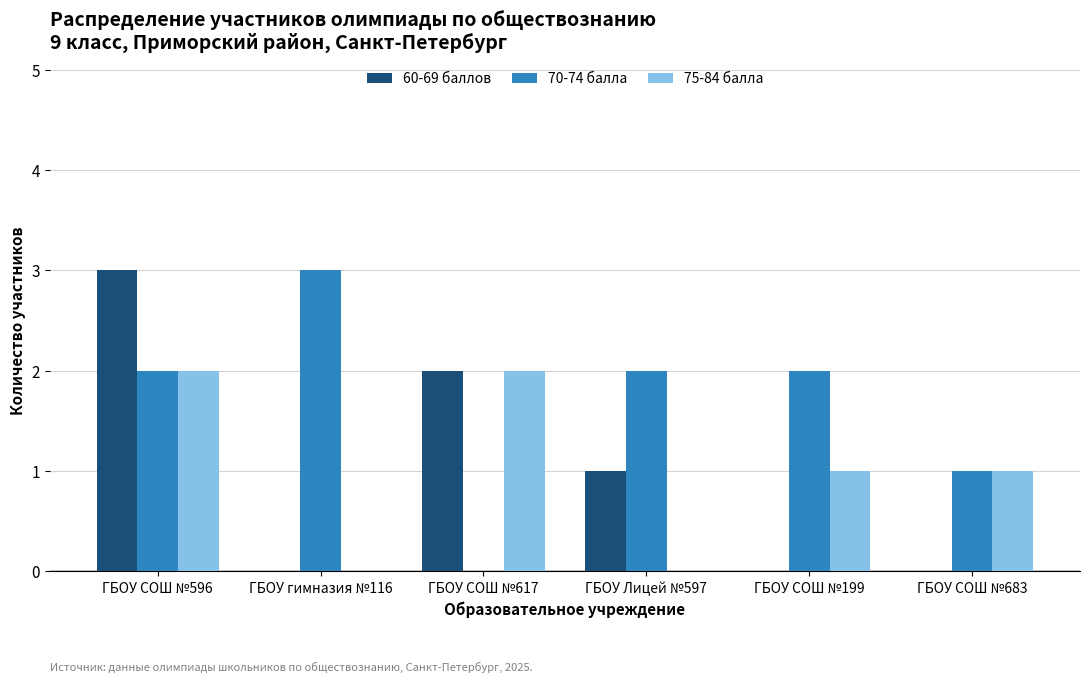

True or false: 60-69 баллов has a value of 1 at ГБОУ СОШ №683.

False